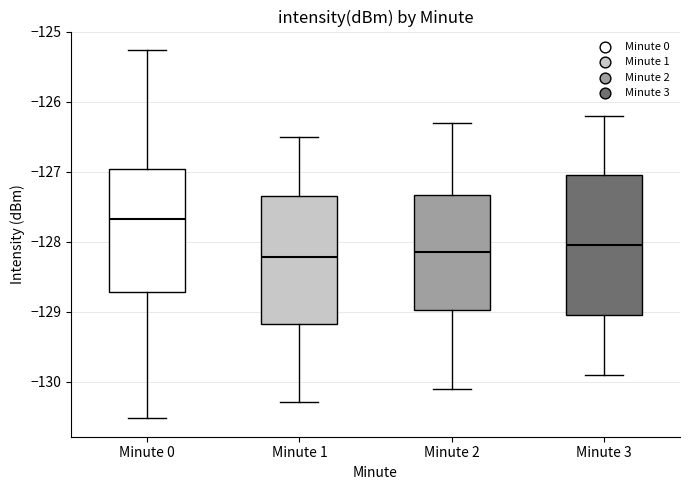

Where does the median line of the box for Minute 0 sit on the y-axis? The values are not printed on the chart, so give them approximately, as read against the axis.

-127.7